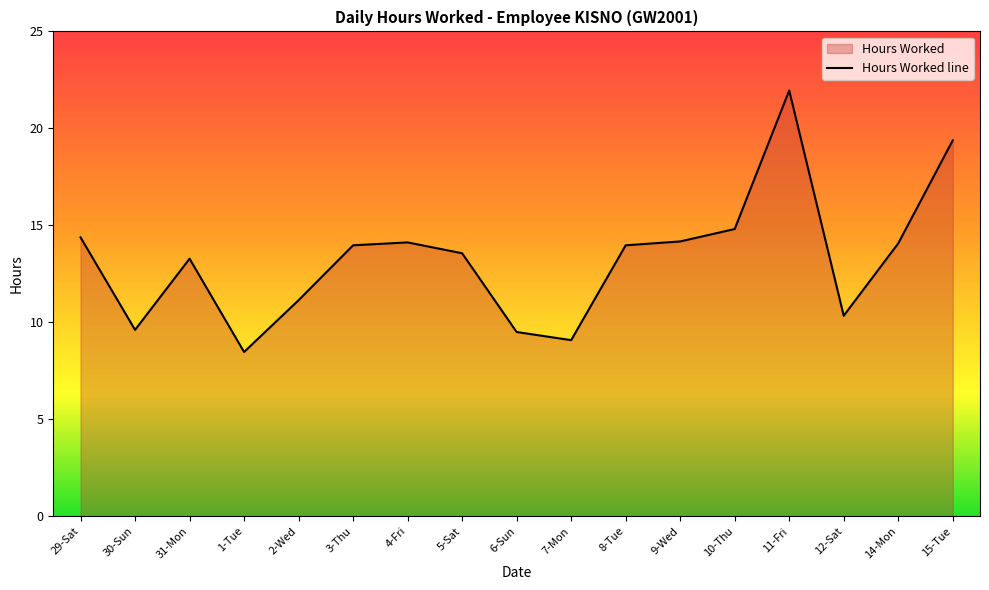

List the labels in order of value, smallest first.

1-Tue, 7-Mon, 6-Sun, 30-Sun, 12-Sat, 2-Wed, 31-Mon, 5-Sat, 3-Thu, 8-Tue, 14-Mon, 4-Fri, 9-Wed, 29-Sat, 10-Thu, 15-Tue, 11-Fri